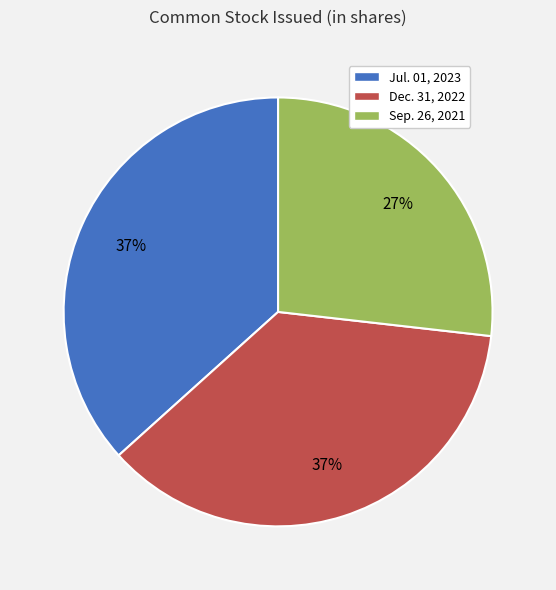

Between Sep. 26, 2021 and Jul. 01, 2023, which is larger?

Jul. 01, 2023